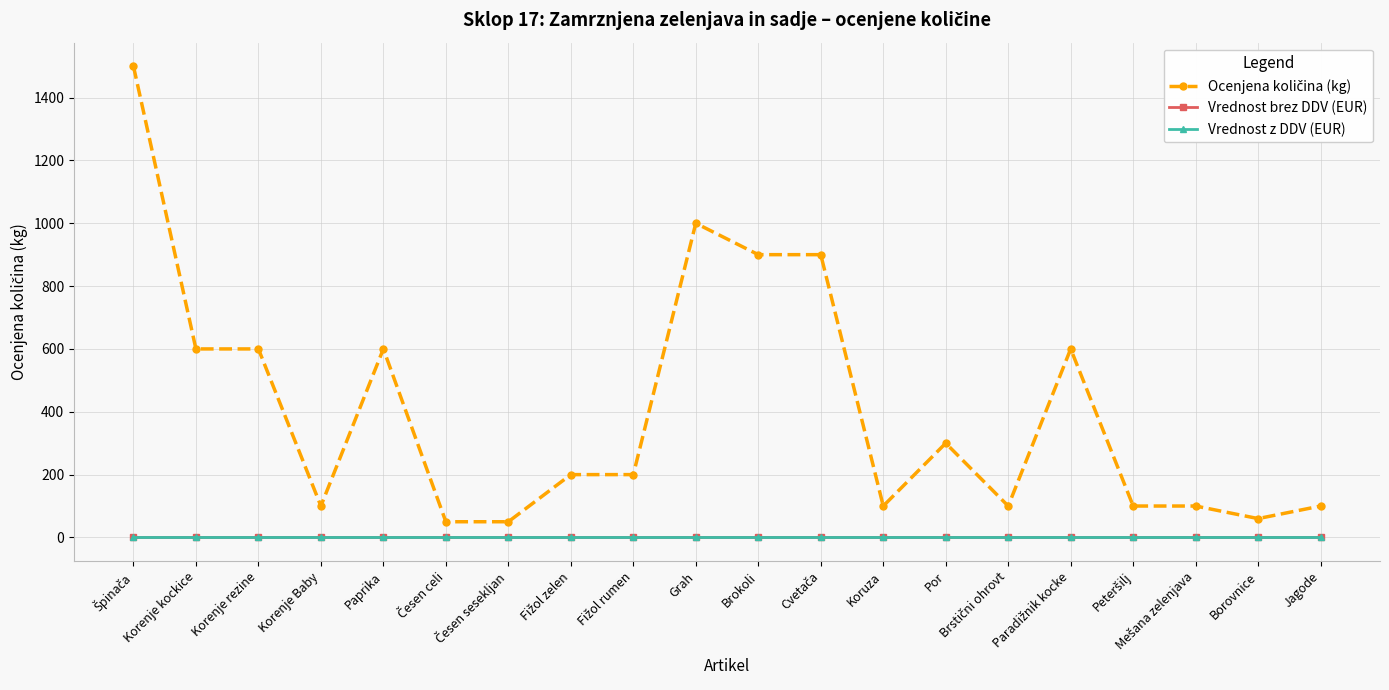

Which series has the largest total across all categories?

Ocenjena količina (kg)